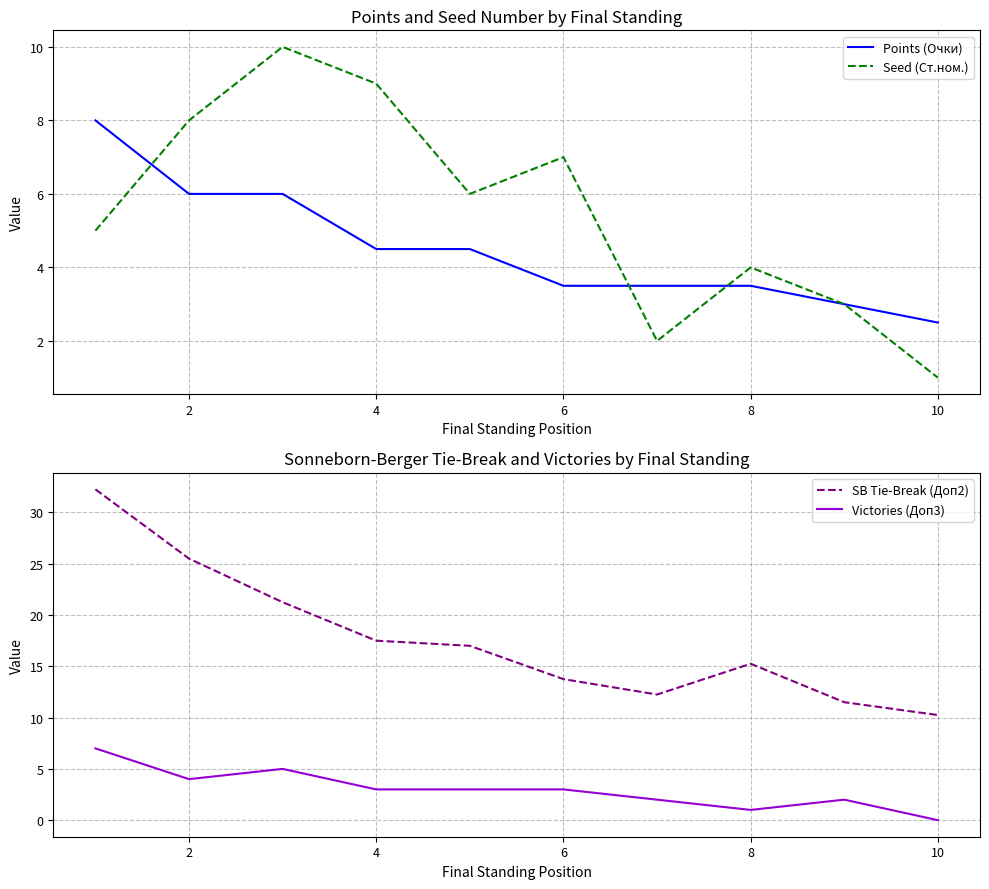

The Points (Очки) series shows 1.7 at 4. True or false?

False